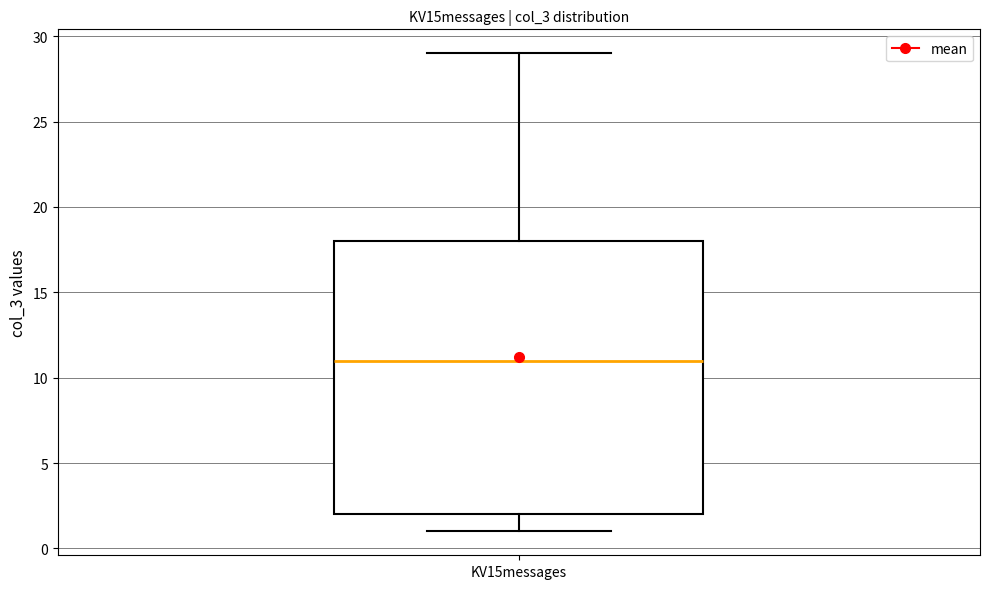

Read this box plot against the y-axis: the position of the median line, the range covered by the box, and the ends of both whiskers. The values are not printed on the chart, so give them approximately, as read against the axis.

median 11, box 2 to 18, whiskers 1 to 29